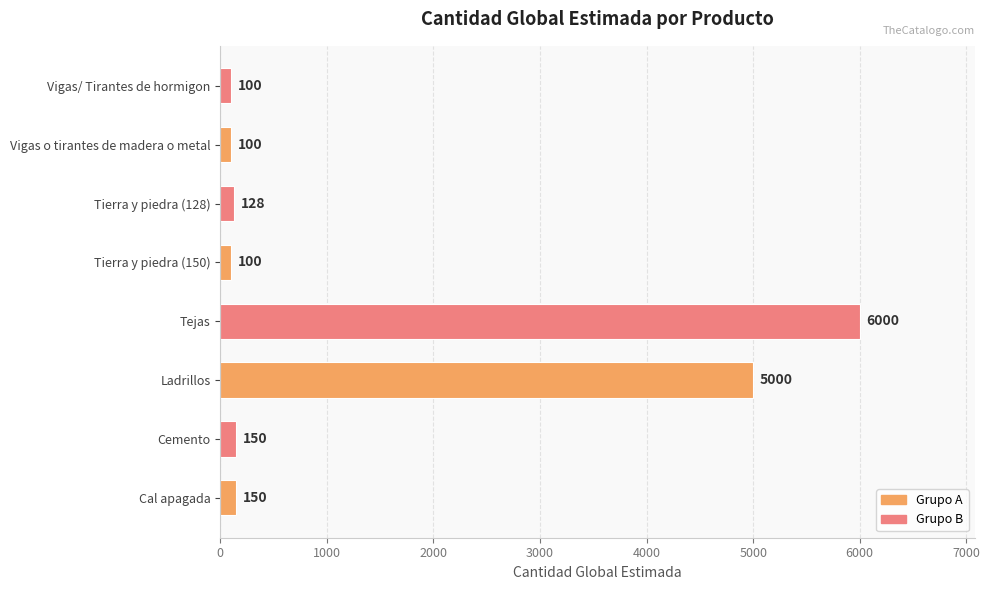

Where is the data nearest to the value 3050?

Ladrillos